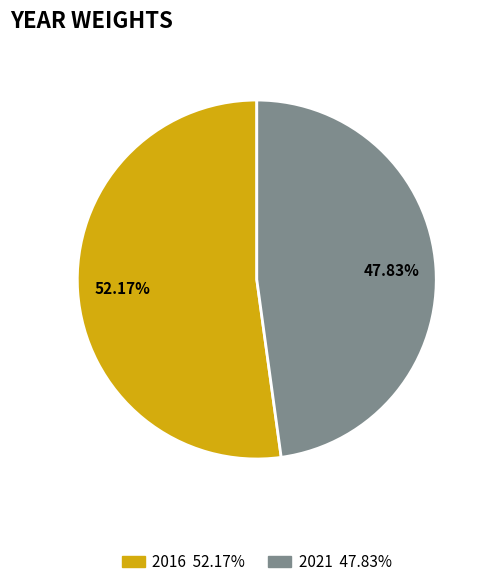

How many segments does this pie chart have?

2